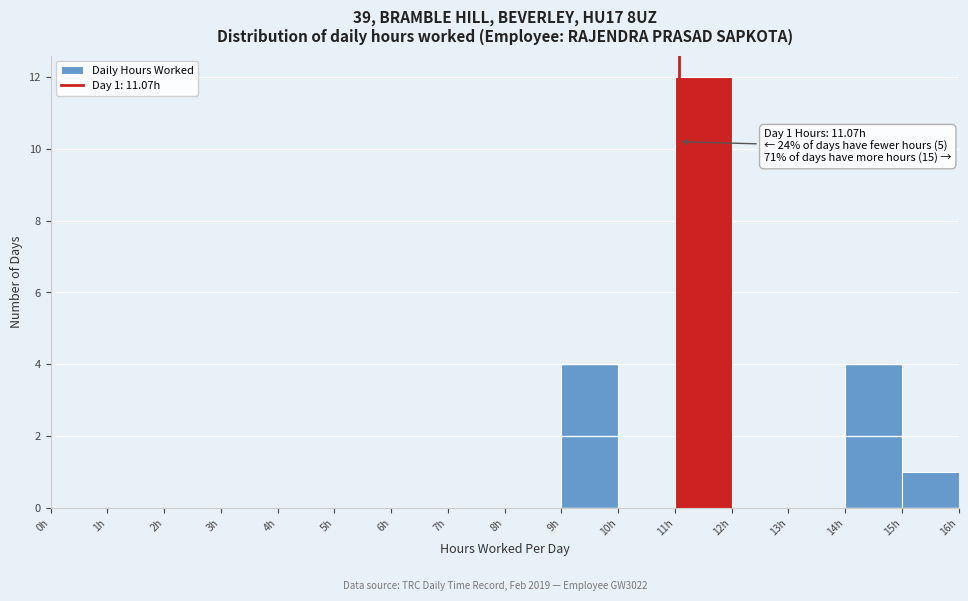

Which range on the x-axis has the tallest bar?

11 to 12